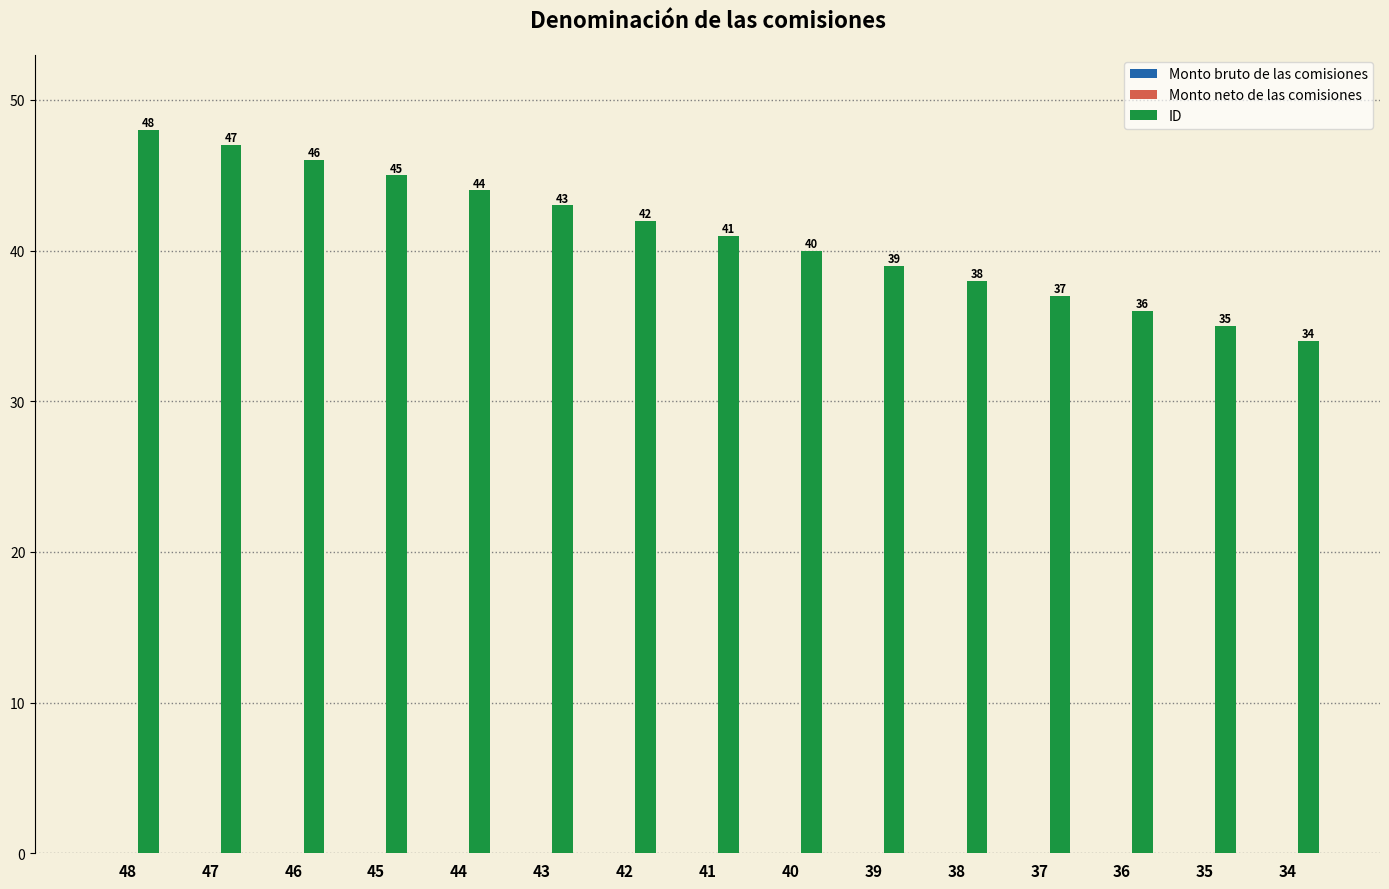

How many series are shown in this chart?

1